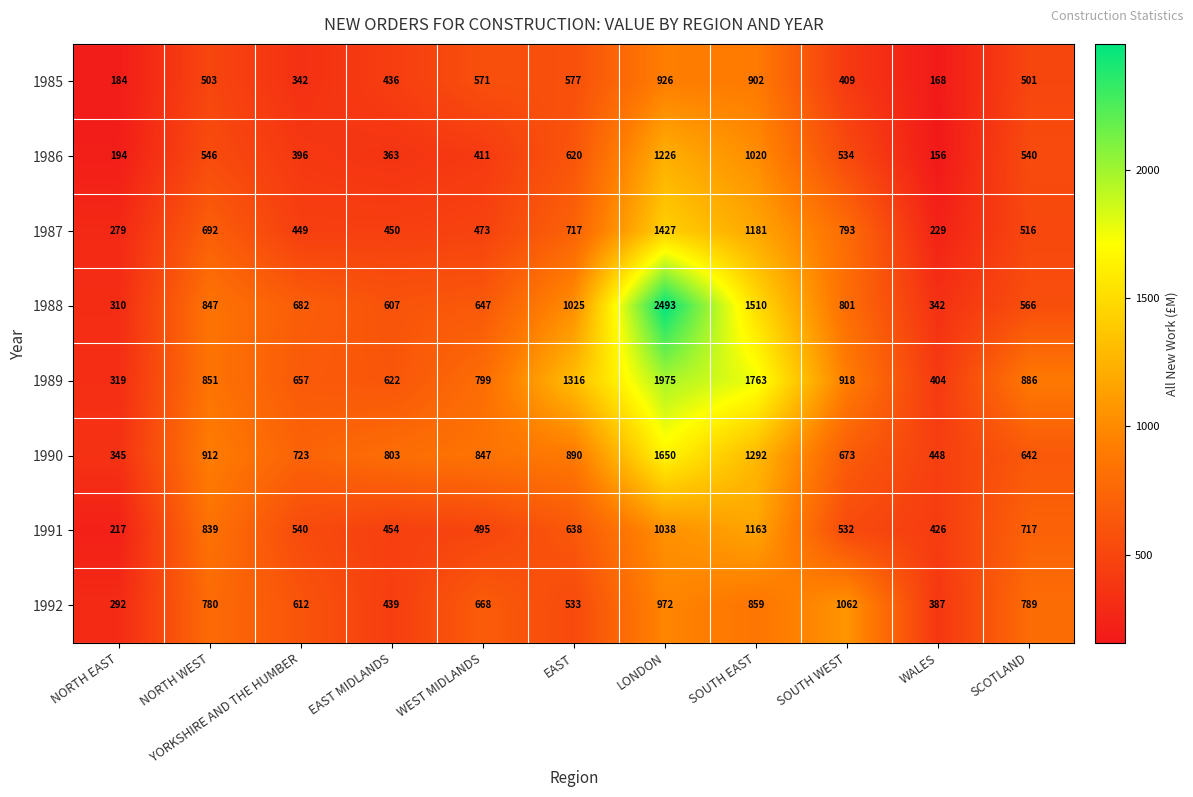

What is the approximate value of 1992 at EAST, to the nearest 100?

500